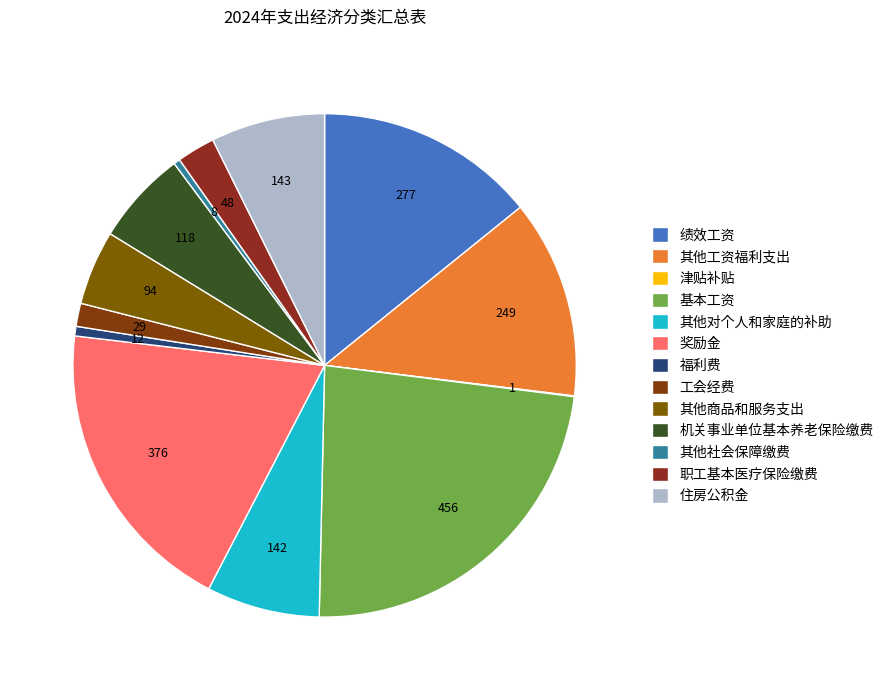

Count the number of slices in the pie.

13